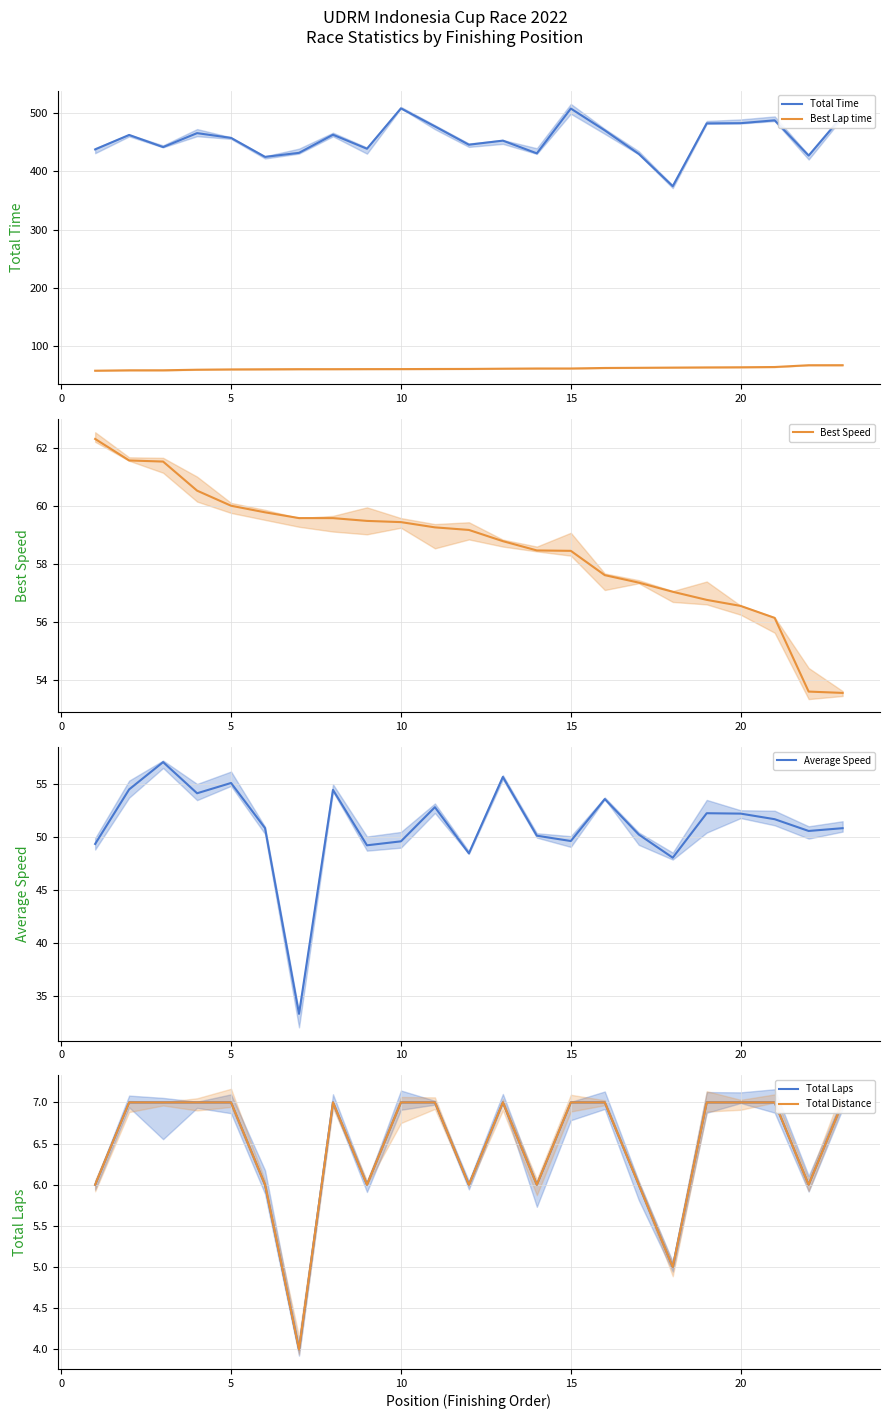

True or false: Total Time and Best Lap time cross at least once.

False